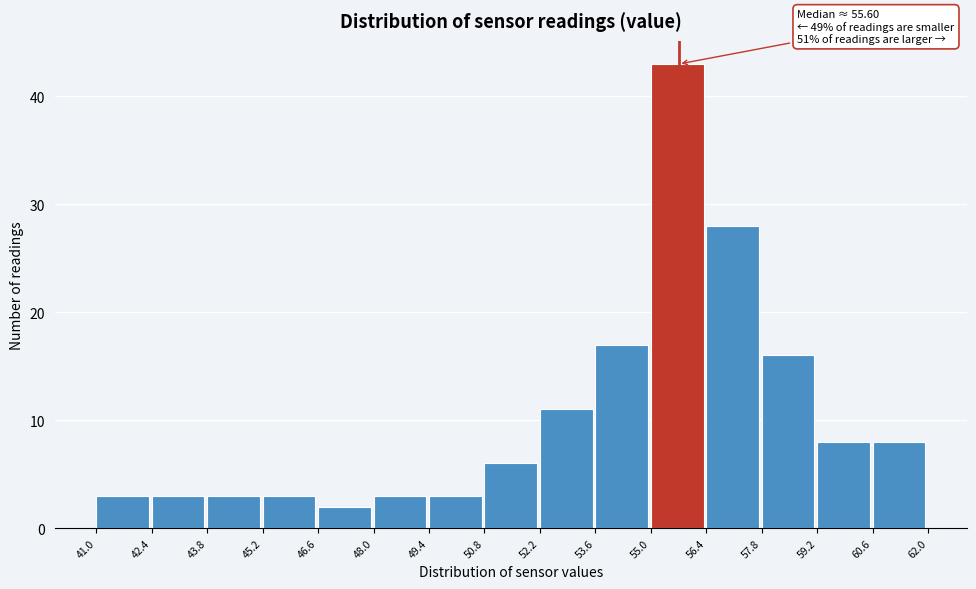

Which range on the x-axis has the tallest bar?

55.0 to 56.4